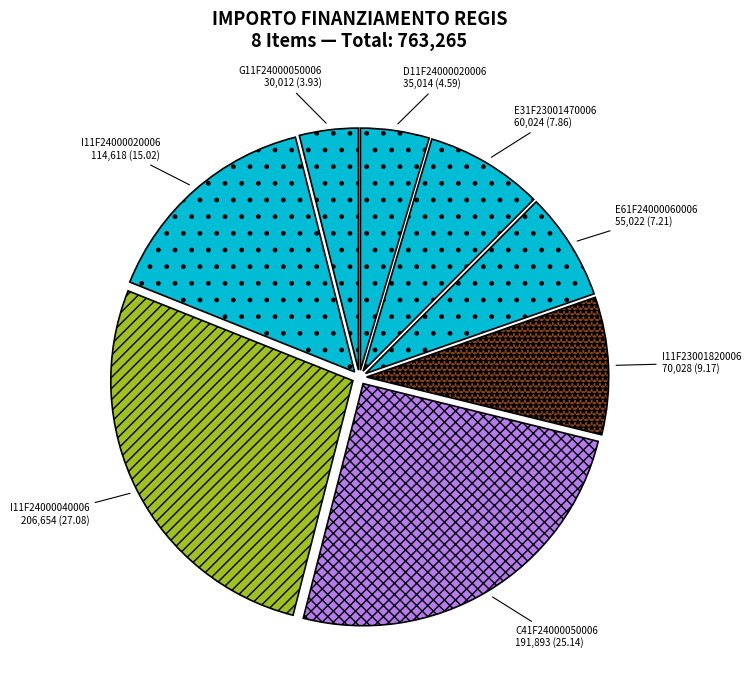

Is the sum of E61F24000060006 and E31F23001470006 greater than half?

No